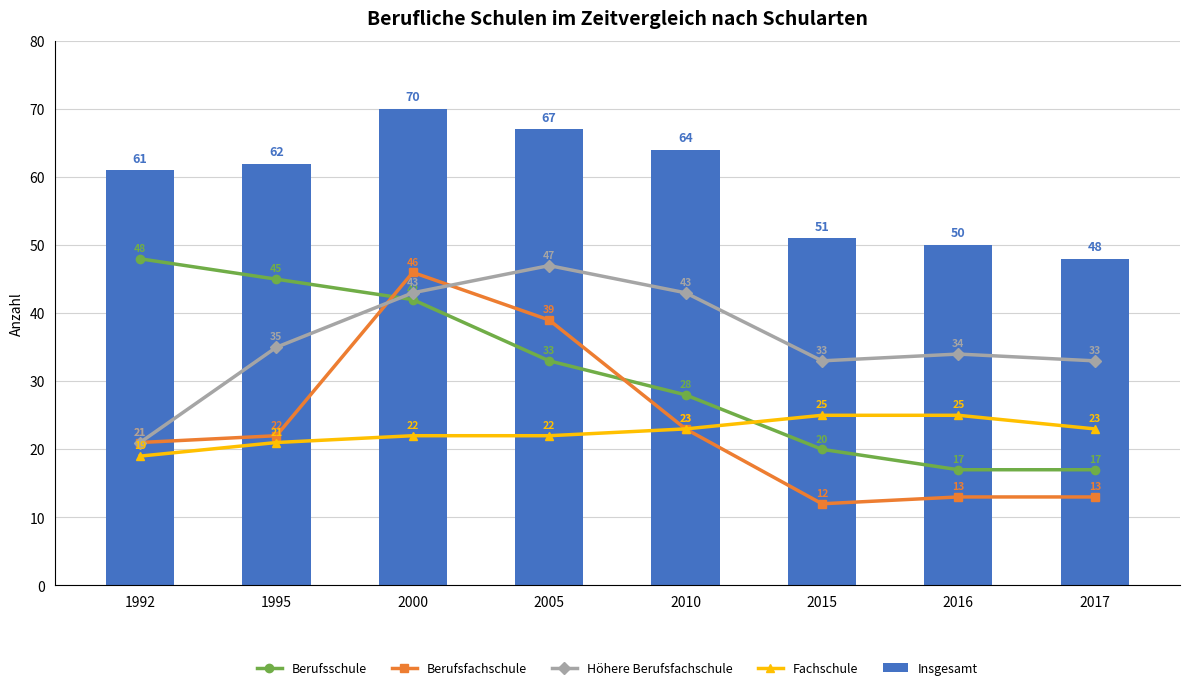

The Berufsfachschule series shows 13 at 2016. True or false?

True